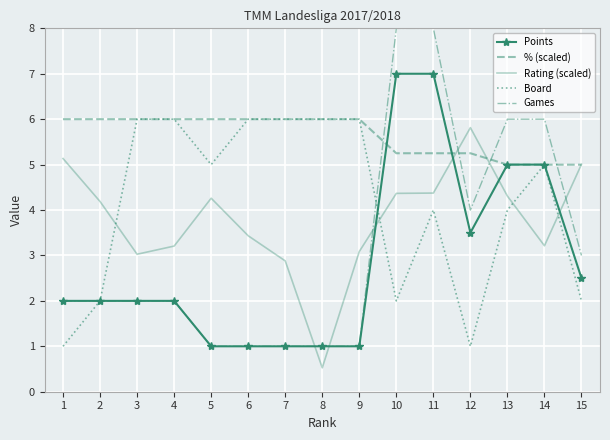

At which category is the sum across all series the highest?

11